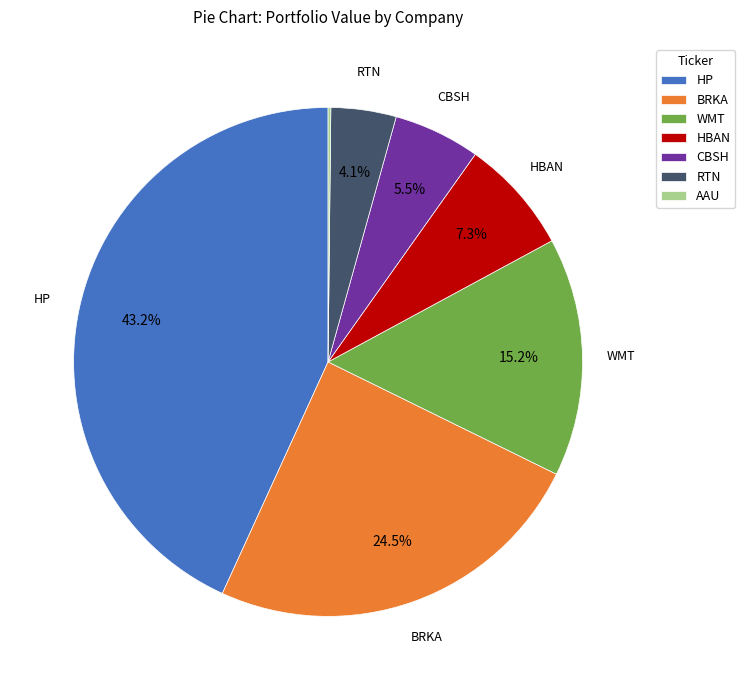

To the nearest percent, what is the average slice percentage?

14%